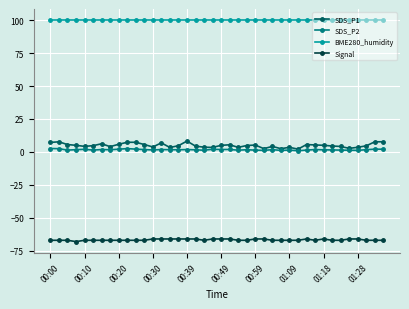

True or false: BME280_humidity and Signal intersect in this chart.

False